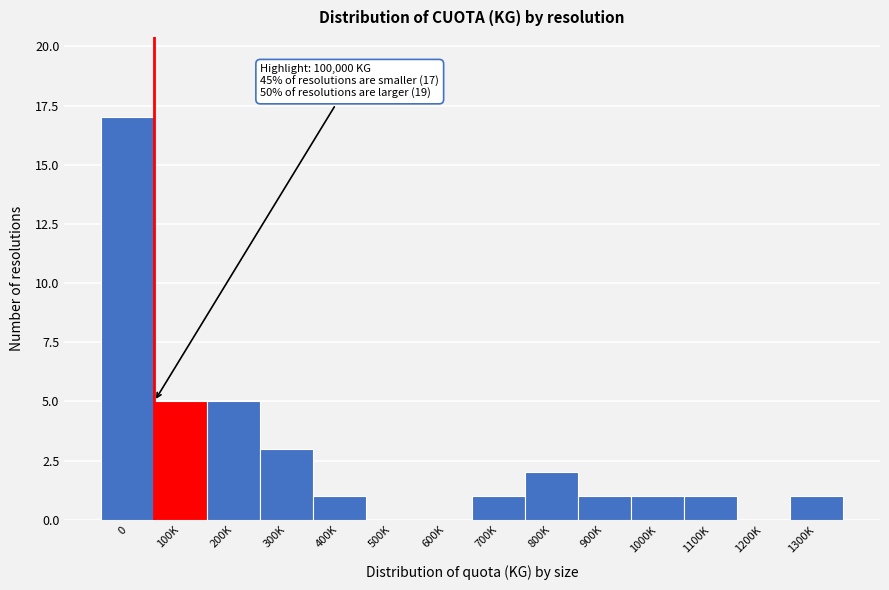

Reading right to left, transcribe all the data shown in this chart.

1300K=1	1200K=0	1100K=1	1000K=1	900K=1	800K=2	700K=1	600K=0	500K=0	400K=1	300K=3	200K=5	100K=5	0=17